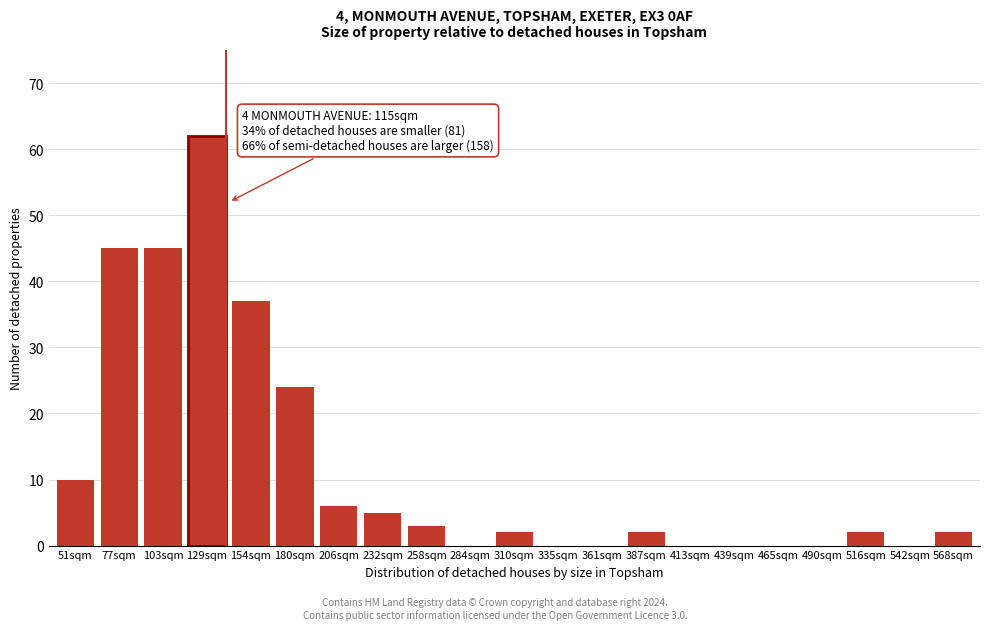

Reading right to left, extract all data points from this chart.

568sqm=2	542sqm=0	516sqm=2	490sqm=0	465sqm=0	439sqm=0	413sqm=0	387sqm=2	361sqm=0	335sqm=0	310sqm=2	284sqm=0	258sqm=3	232sqm=5	206sqm=6	180sqm=24	154sqm=37	129sqm=62	103sqm=45	77sqm=45	51sqm=10